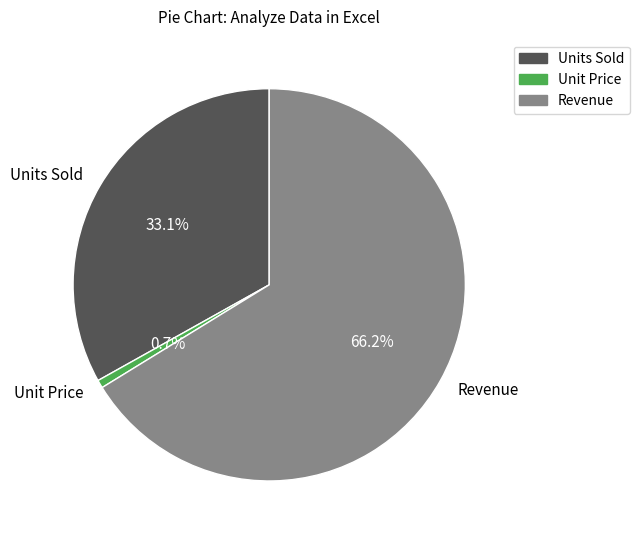

Does Units Sold represent more than half of the total?

No